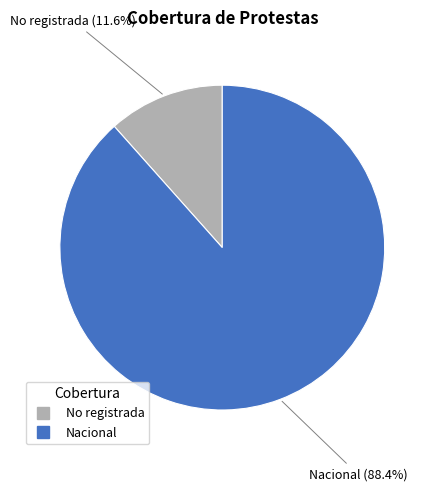

Count the number of slices in the pie.

2